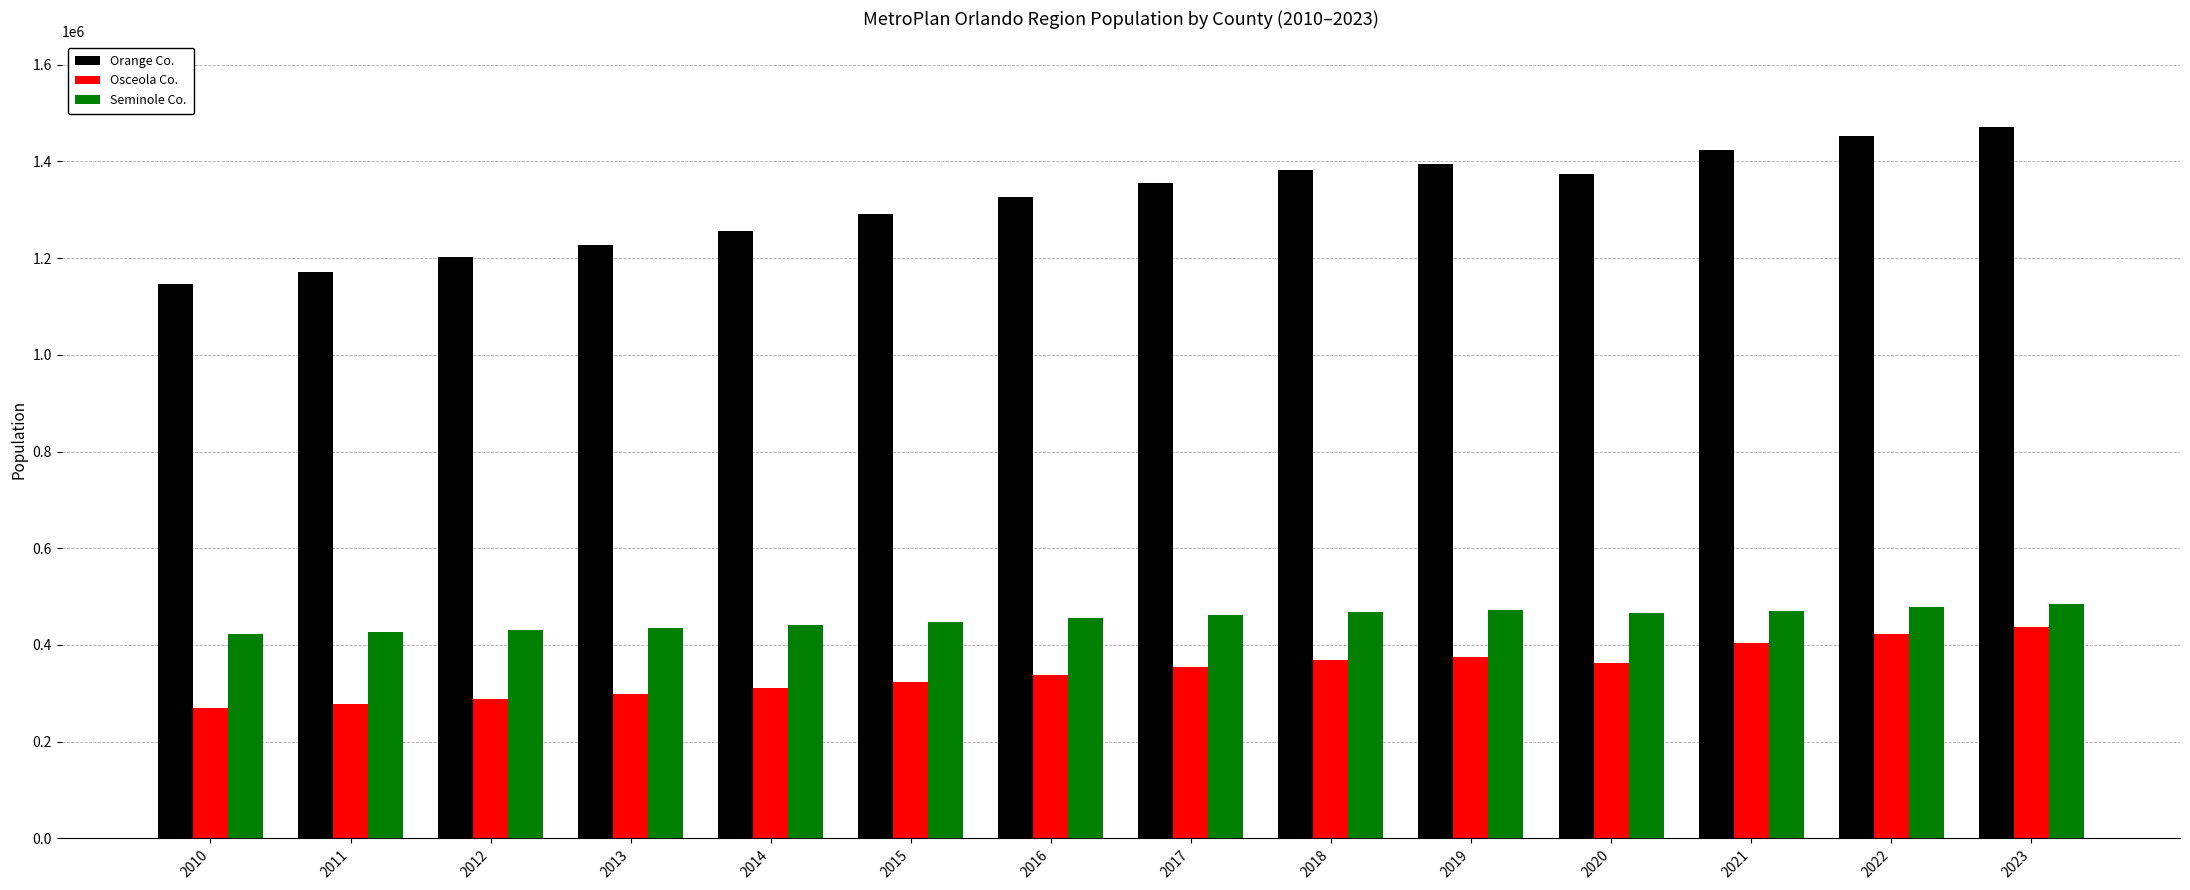

The Seminole Co. series shows 462801 at 2017. True or false?

True